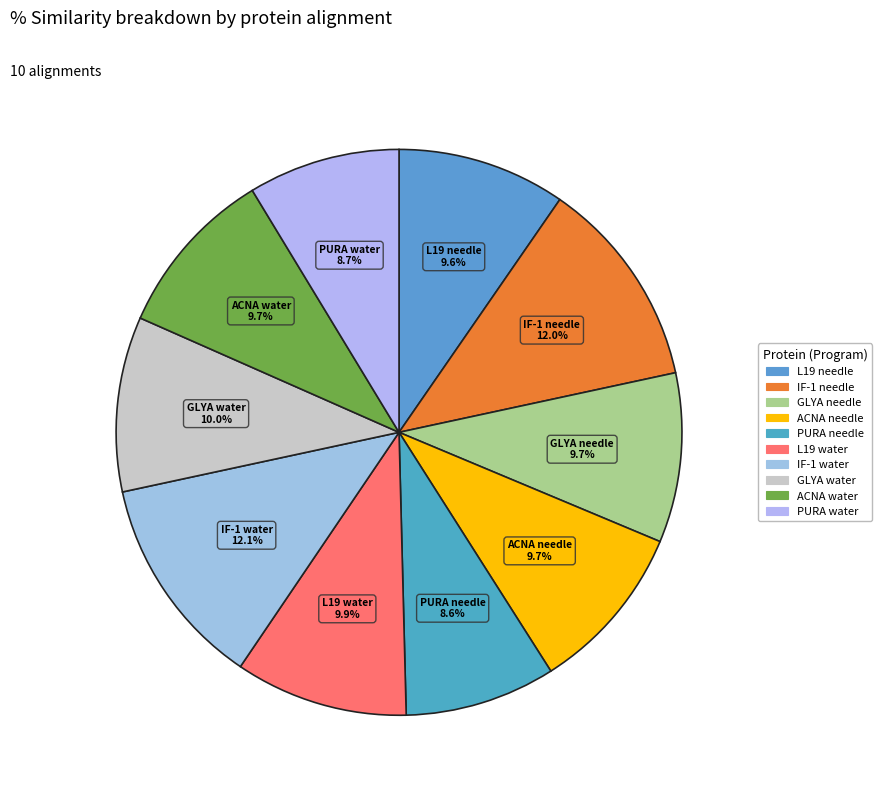

How many segments does this pie chart have?

10